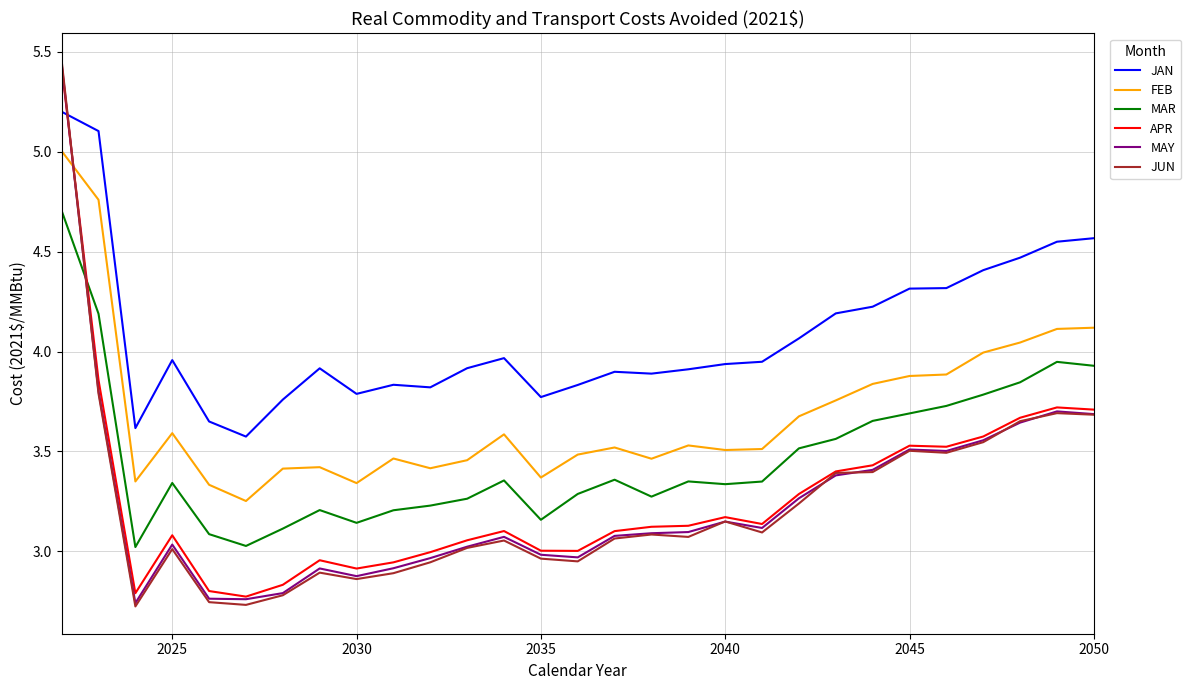

What are all the series names shown in the legend?

JAN, FEB, MAR, APR, MAY, JUN